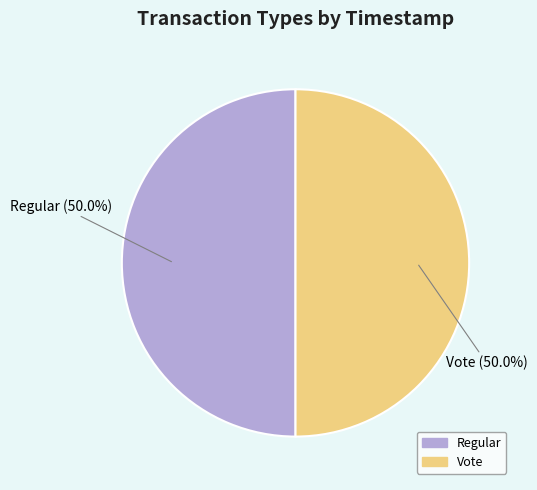

To the nearest percent, what is the average slice percentage?

50%